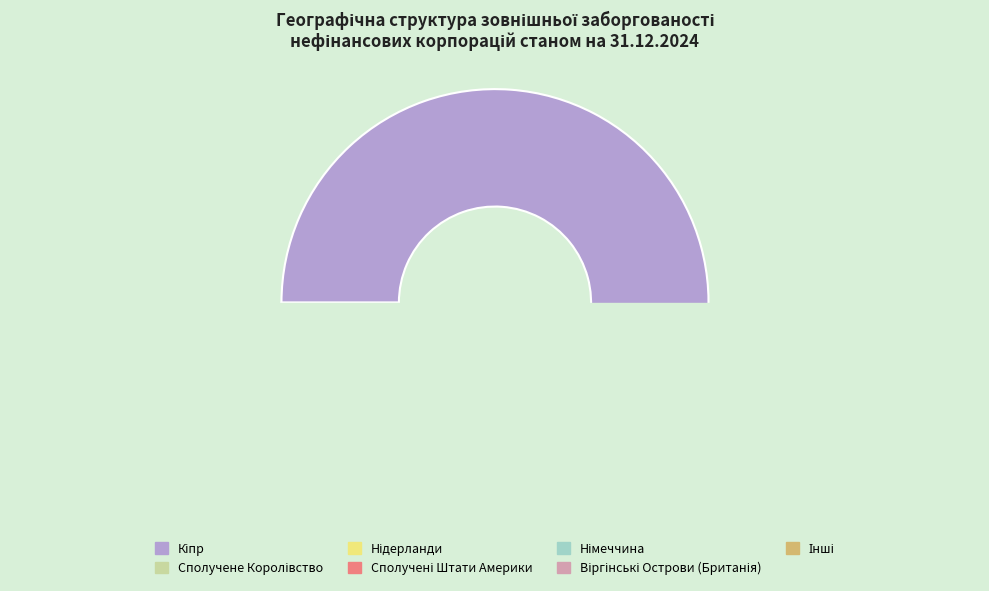

To the nearest percent, what is the difference between the largest and smallest slice percentages?

51%